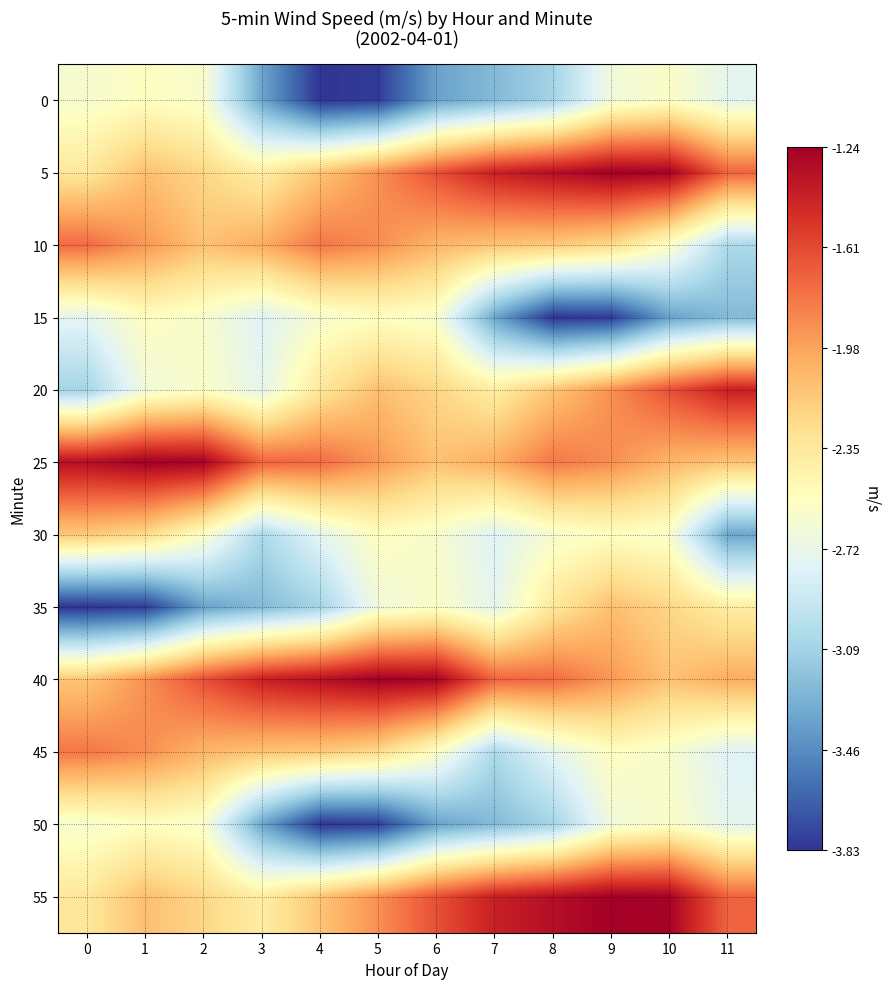

Reading left to right, transcribe all the data shown in this chart.

0: 0=-2.6	1=-2.5	2=-2.6	3=-3.3	4=-3.8	5=-3.8	6=-3.4	7=-3.2	8=-3.1	9=-2.7	10=-2.6	11=-2.8
5: 0=-2.3	1=-2.1	2=-2.2	3=-2.4	4=-2.1	5=-1.9	6=-1.6	7=-1.4	8=-1.3	9=-1.2	10=-1.3	11=-1.7
10: 0=-1.8	1=-1.9	2=-2.1	3=-2.0	4=-1.8	5=-1.9	6=-2.1	7=-2.1	8=-2.2	9=-2.2	10=-2.6	11=-3.0
15: 0=-2.8	1=-2.5	2=-2.6	3=-2.8	4=-2.6	5=-2.5	6=-2.6	7=-3.3	8=-3.8	9=-3.8	10=-3.4	11=-3.2
20: 0=-3.1	1=-2.7	2=-2.6	3=-2.8	4=-2.3	5=-2.1	6=-2.2	7=-2.4	8=-2.1	9=-1.9	10=-1.6	11=-1.4
25: 0=-1.3	1=-1.2	2=-1.3	3=-1.7	4=-1.8	5=-1.9	6=-2.1	7=-2.0	8=-1.8	9=-1.9	10=-2.1	11=-2.1
30: 0=-2.2	1=-2.2	2=-2.6	3=-3.0	4=-2.8	5=-2.5	6=-2.6	7=-2.8	8=-2.6	9=-2.5	10=-2.6	11=-3.3
35: 0=-3.8	1=-3.8	2=-3.4	3=-3.2	4=-3.1	5=-2.7	6=-2.6	7=-2.8	8=-2.3	9=-2.1	10=-2.2	11=-2.4
40: 0=-2.1	1=-1.9	2=-1.6	3=-1.4	4=-1.3	5=-1.2	6=-1.3	7=-1.7	8=-1.8	9=-1.9	10=-2.1	11=-2.0
45: 0=-1.8	1=-1.9	2=-2.1	3=-2.1	4=-2.2	5=-2.2	6=-2.6	7=-3.0	8=-2.8	9=-2.5	10=-2.6	11=-2.8
50: 0=-2.6	1=-2.5	2=-2.6	3=-3.3	4=-3.8	5=-3.8	6=-3.4	7=-3.2	8=-3.1	9=-2.7	10=-2.6	11=-2.8
55: 0=-2.3	1=-2.1	2=-2.2	3=-2.4	4=-2.1	5=-1.9	6=-1.6	7=-1.4	8=-1.3	9=-1.2	10=-1.3	11=-1.7